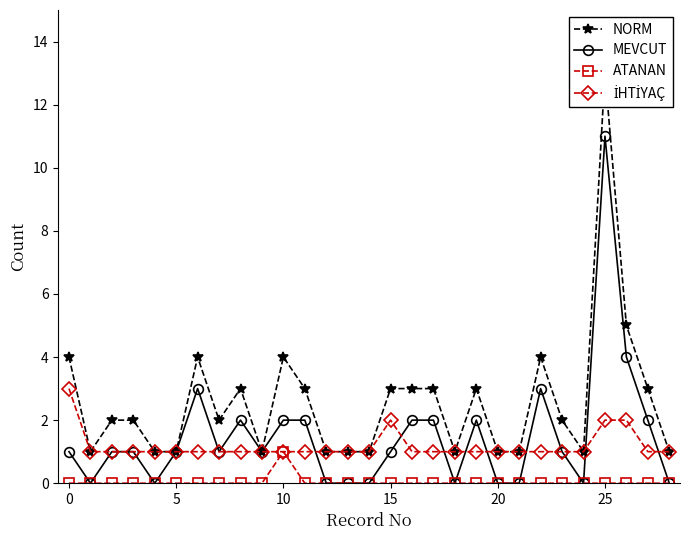

What is the label of the 8th point from the right?

21